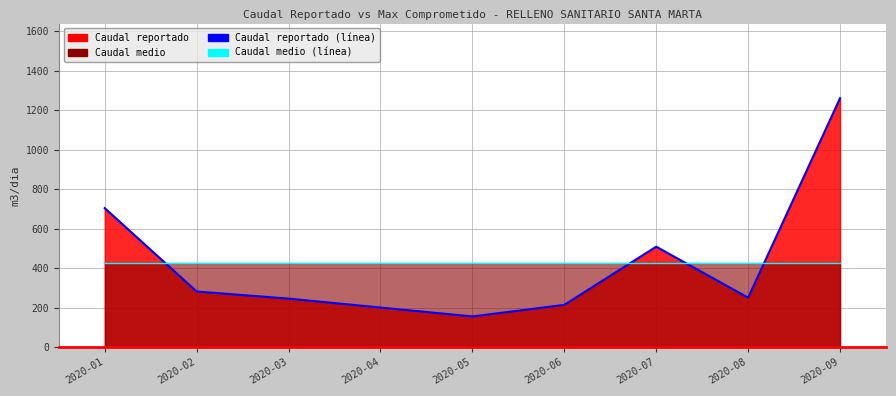

How many lines are shown in the chart?

2